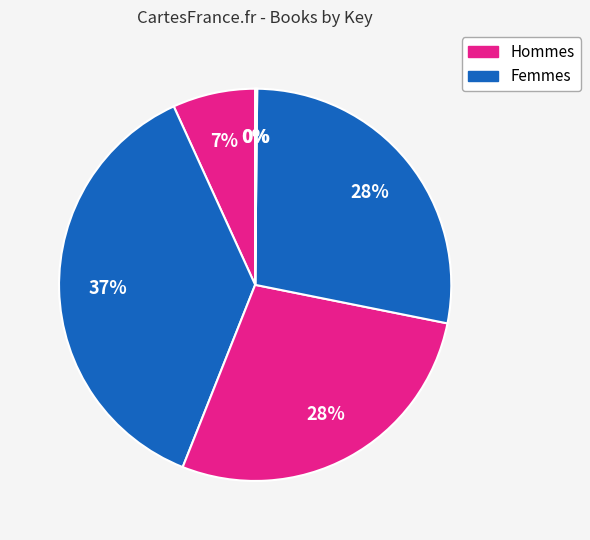

Is there any slice that represents more than half of the pie?

No